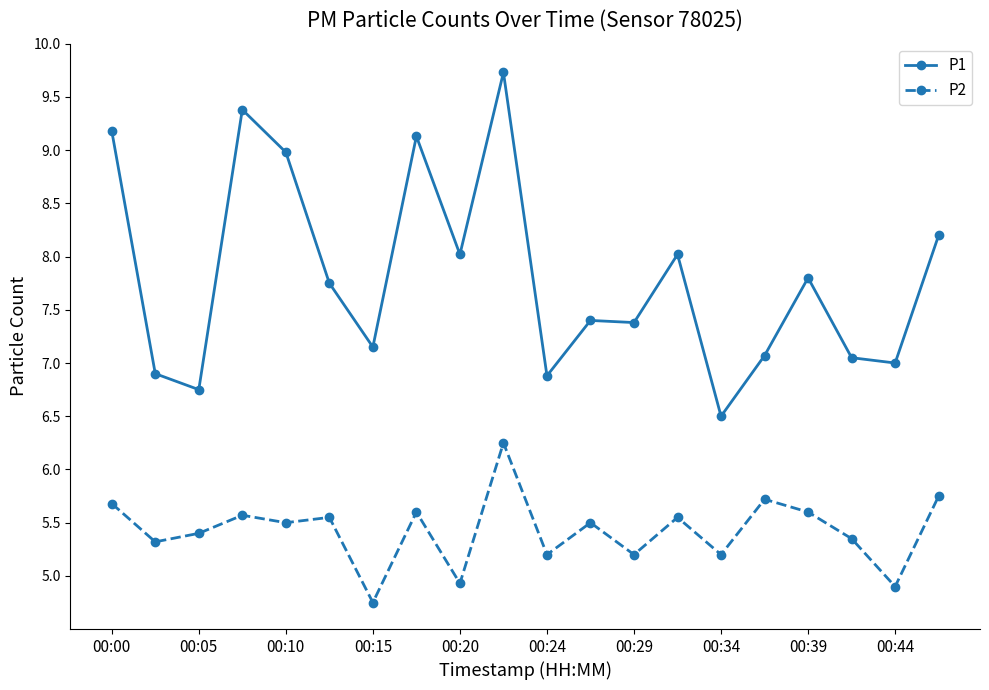

What is the lowest value of the P1 series?

6.5